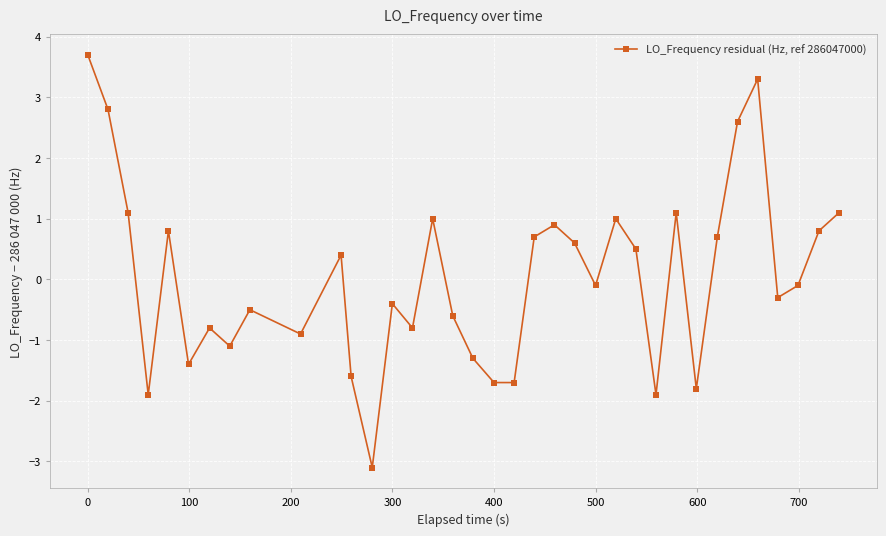

What is the greatest value displayed?

3.7